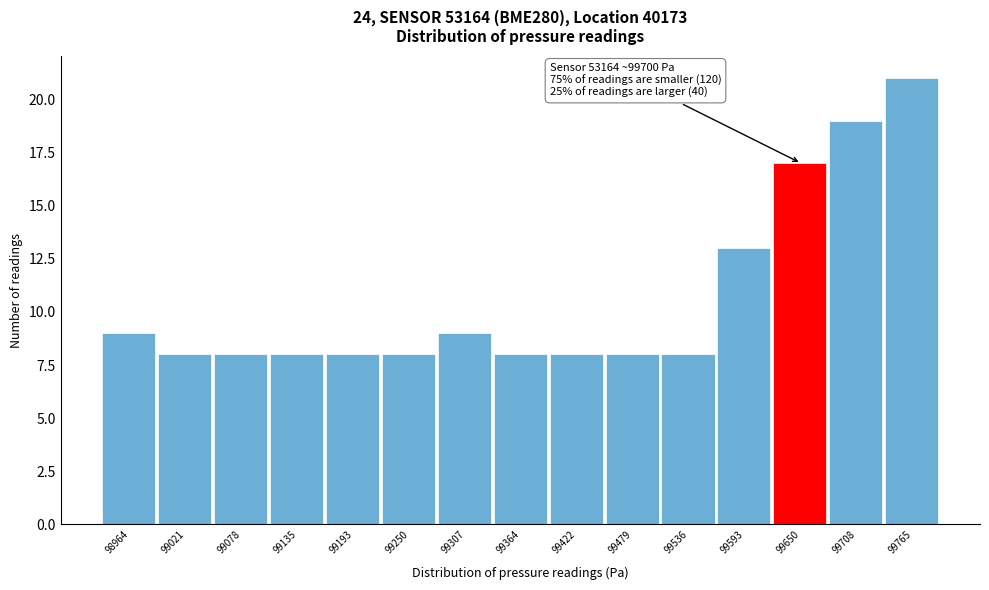

Reading left to right, list all the values displayed in this chart.

9	8	8	8	8	8	9	8	8	8	8	13	17	19	21